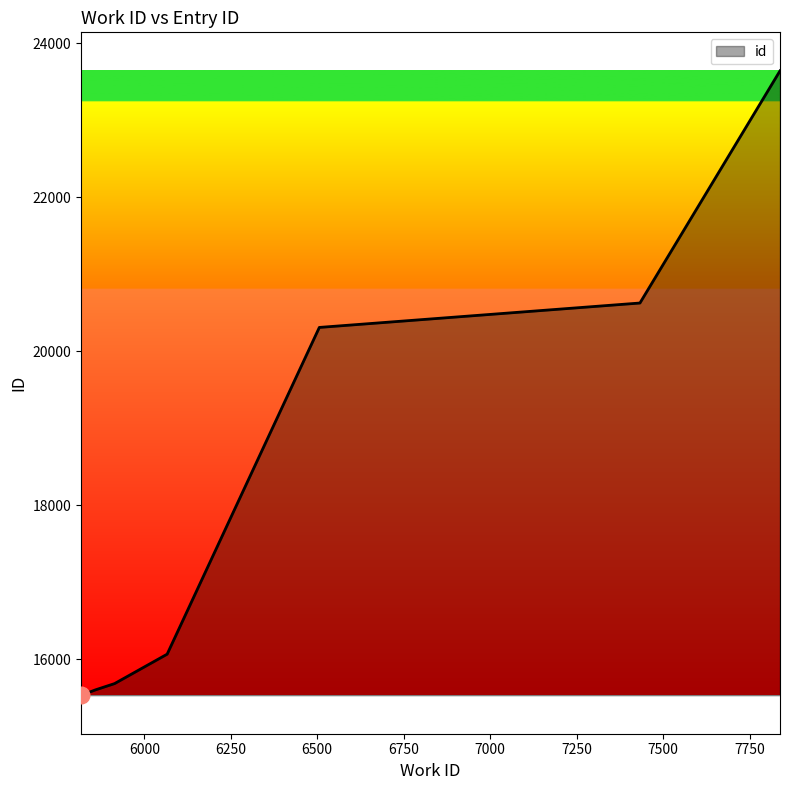

How many data points does each series have?

10